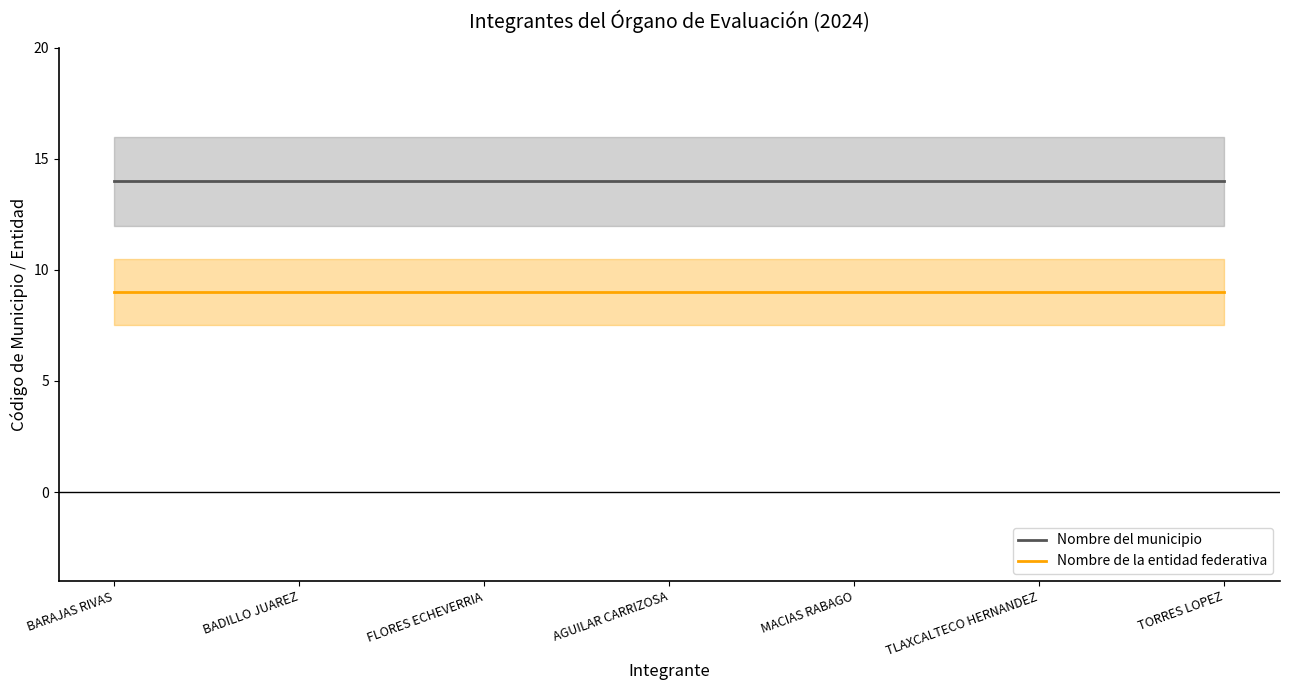

How many series are shown in this chart?

2